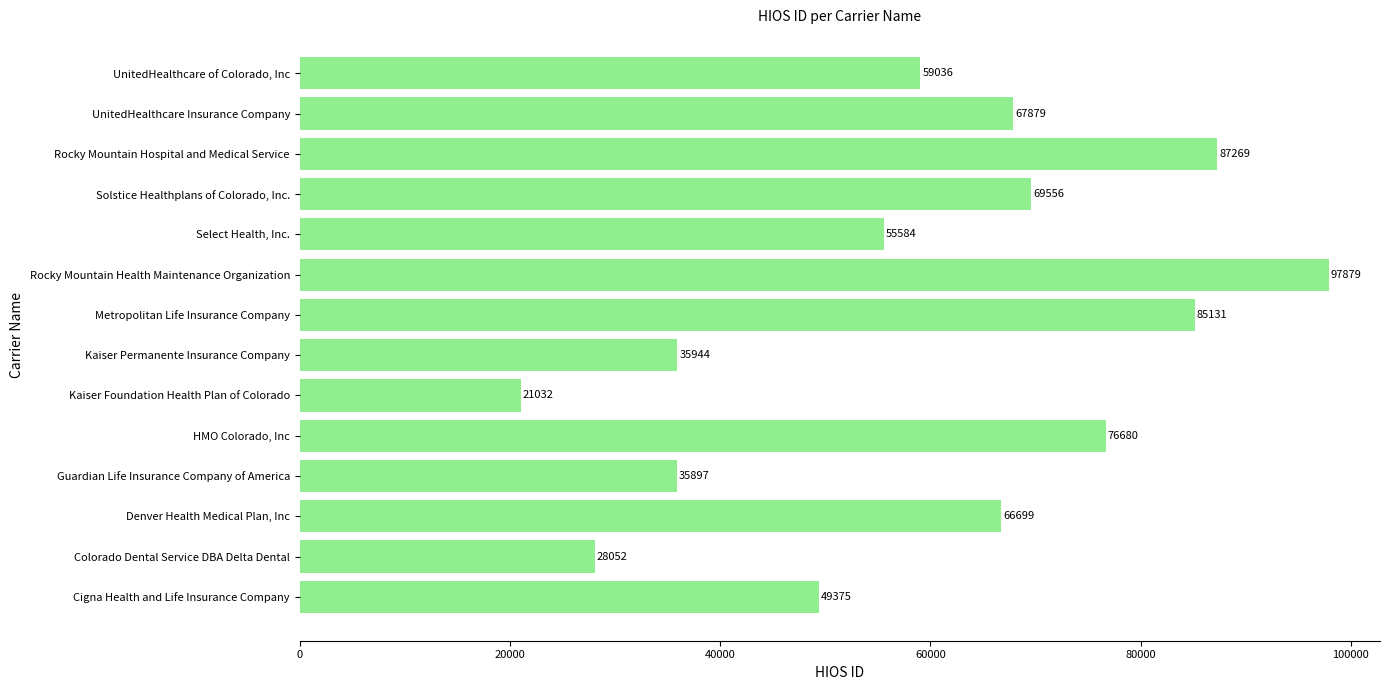

Are the bars horizontal?

Yes